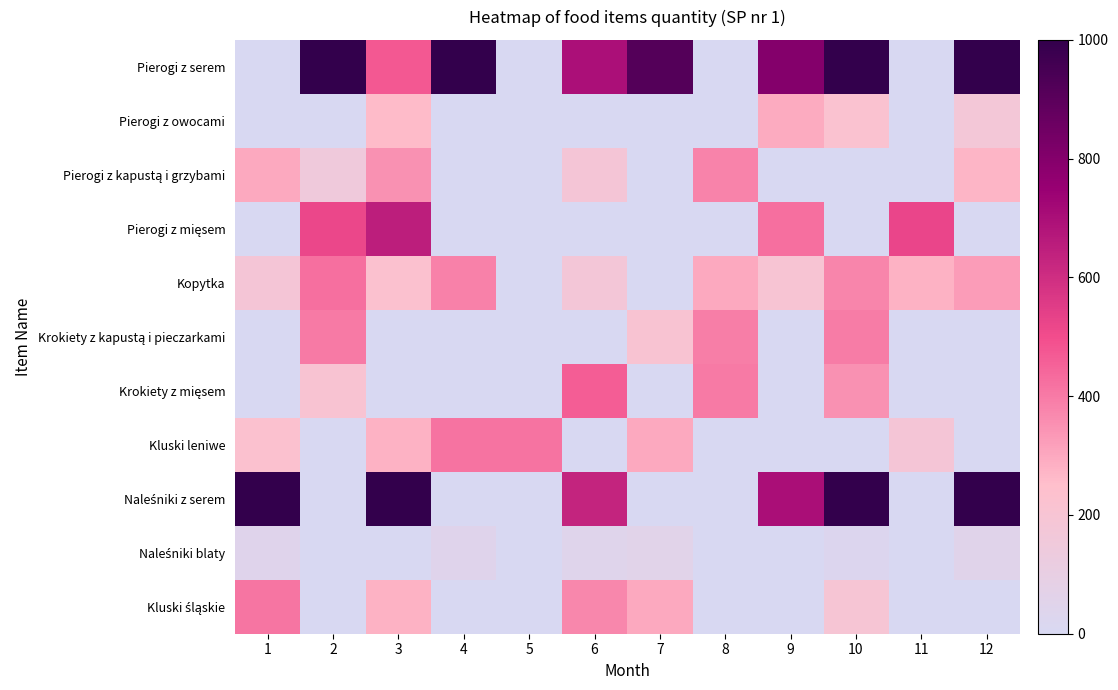

Rank the series by their maximum value, from highest to lowest.

Naleśniki z serem, Pierogi z serem, Pierogi z mięsem, Krokiety z mięsem, Kopytka, Kluski leniwe, Kluski śląskie, Krokiety z kapustą i pieczarkami, Pierogi z kapustą i grzybami, Pierogi z owocami, Naleśniki blaty